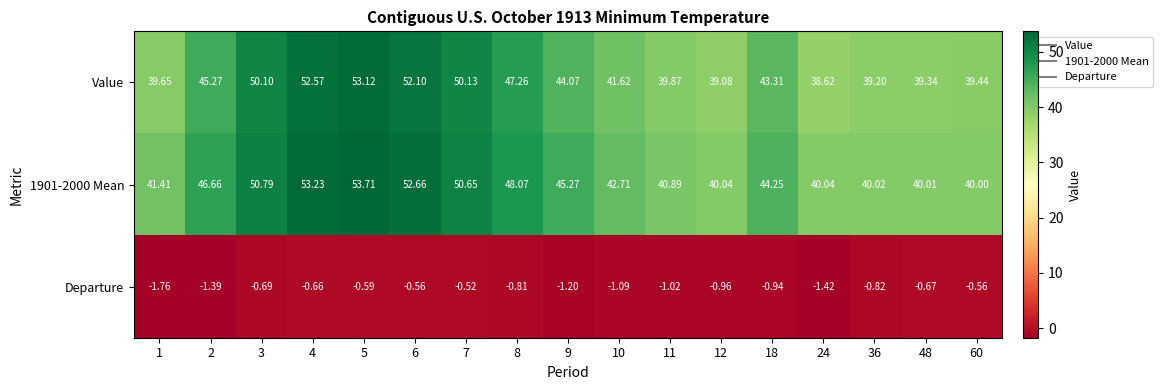

What is the difference between the highest and lowest values at 6?

53.2